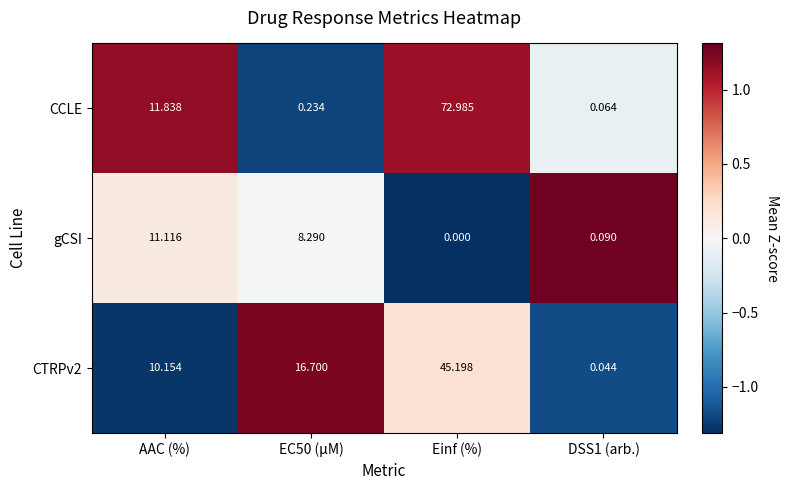

At which label does CCLE first exceed 11?

AAC (%)